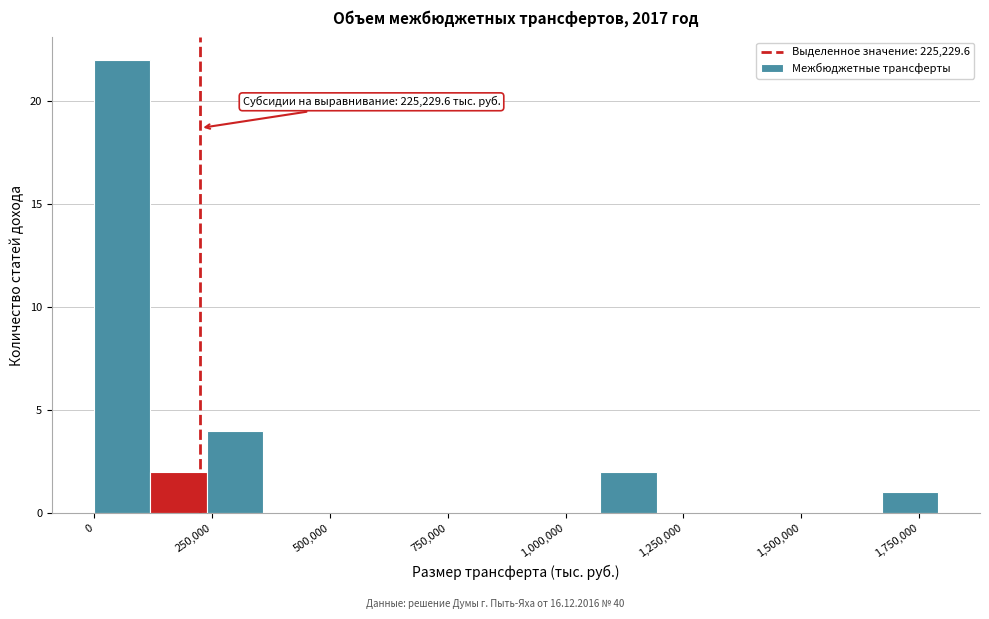

Around what value on the x-axis is the tallest bar? Give the approximate position of its centre, as read against the axis.

50000